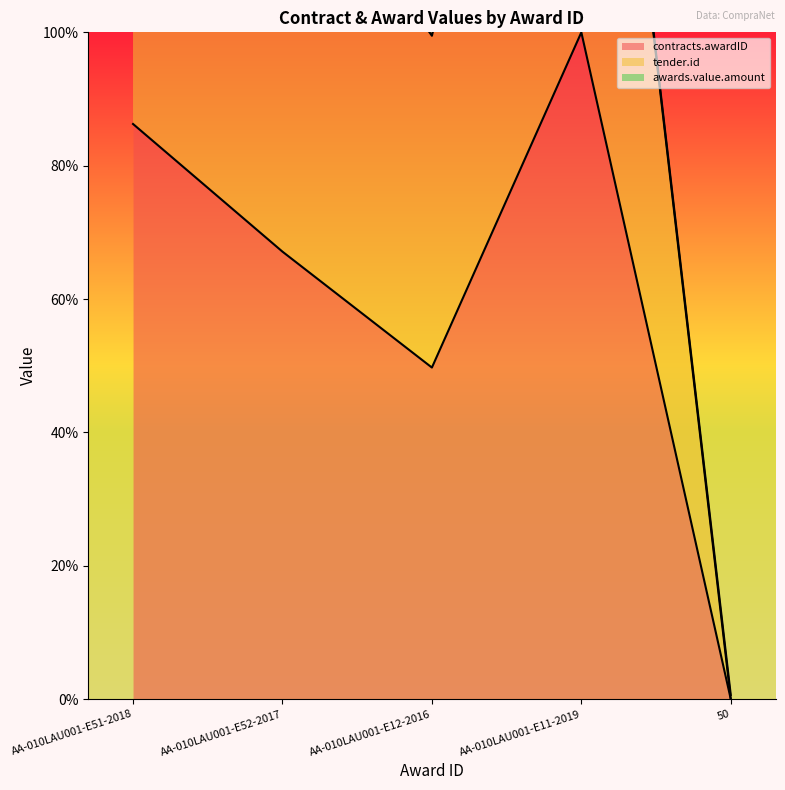

How many values in the contracts.awardID series exceed 67?

3